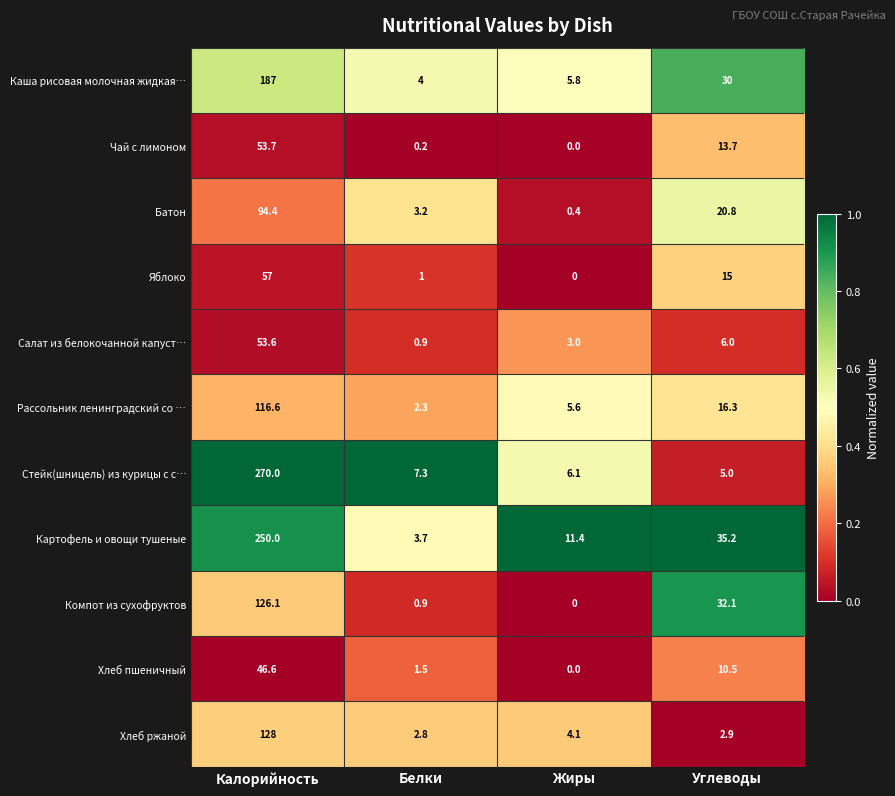

Is it true that Салат из белокочанной капуст… equals 1.4 at Белки?

False